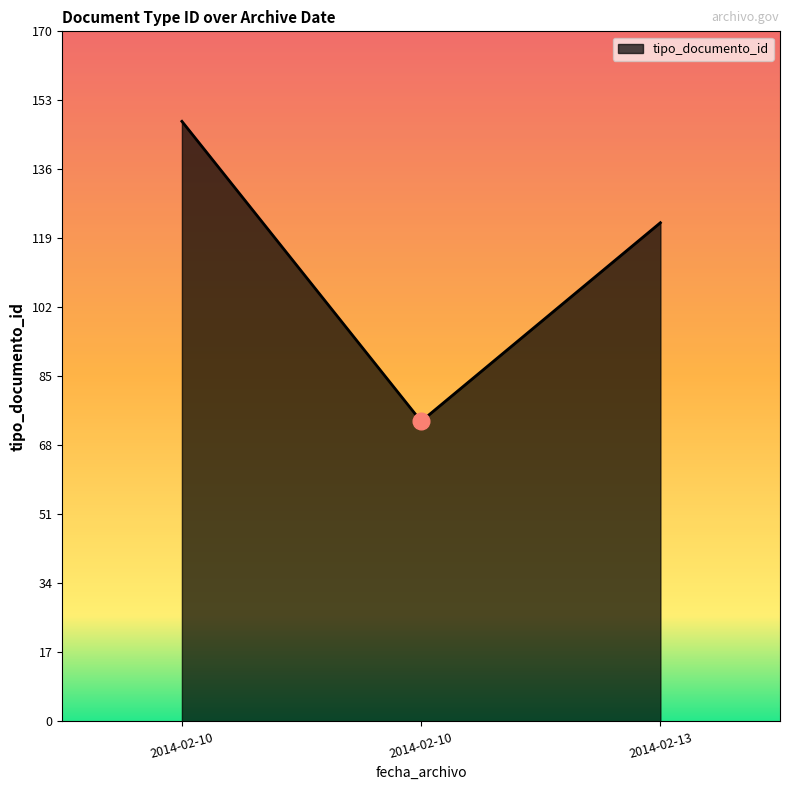

How many lines are shown in the chart?

1